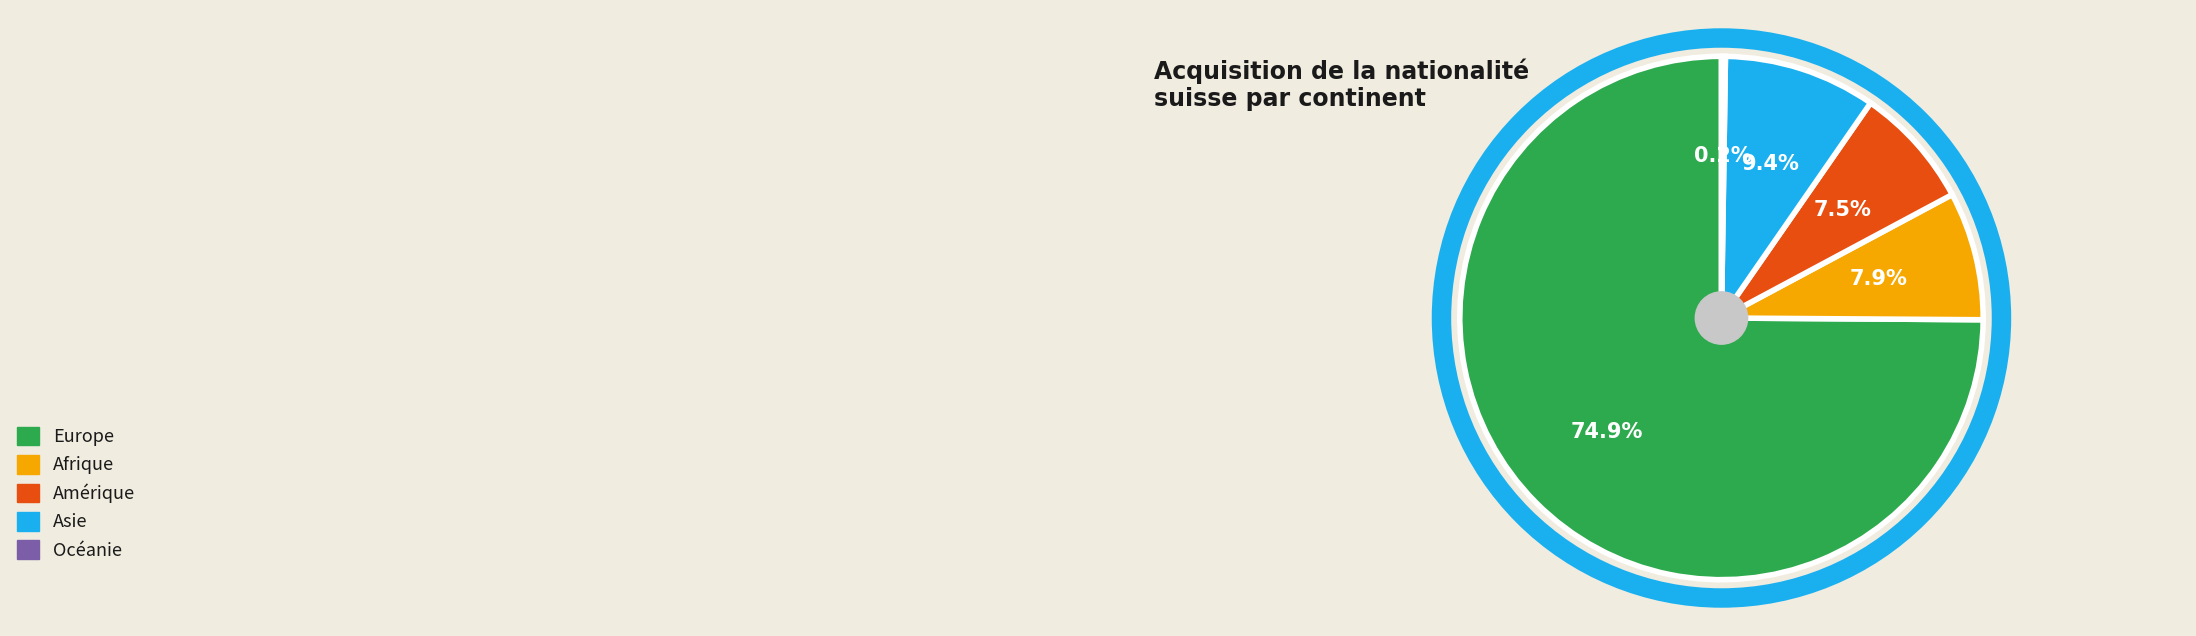

Does Amérique represent more than half of the total?

No